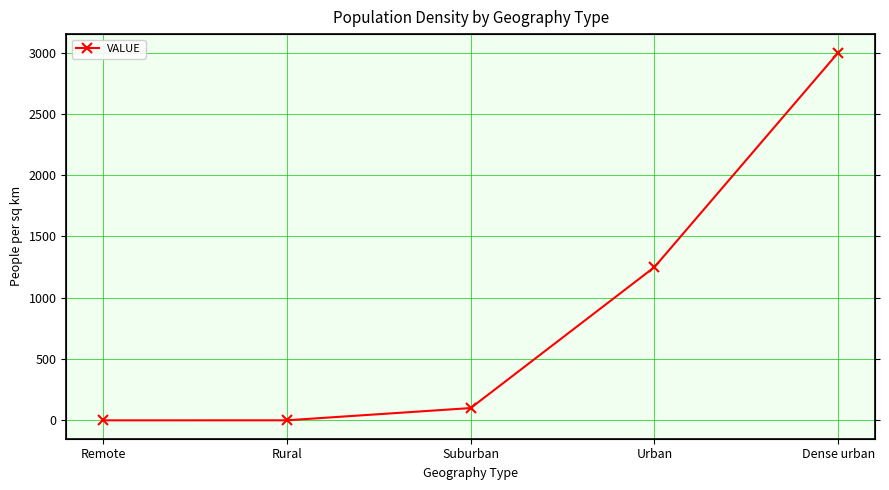

What is the change in value from Remote to Suburban?

+100.0